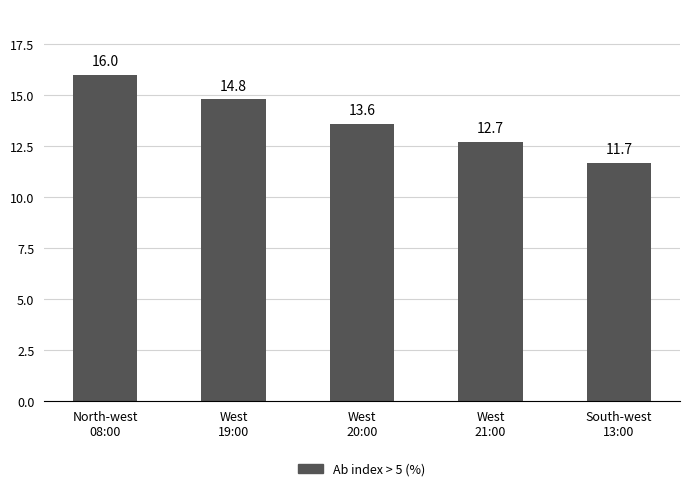

What position from the left is North-west
08:00?

1